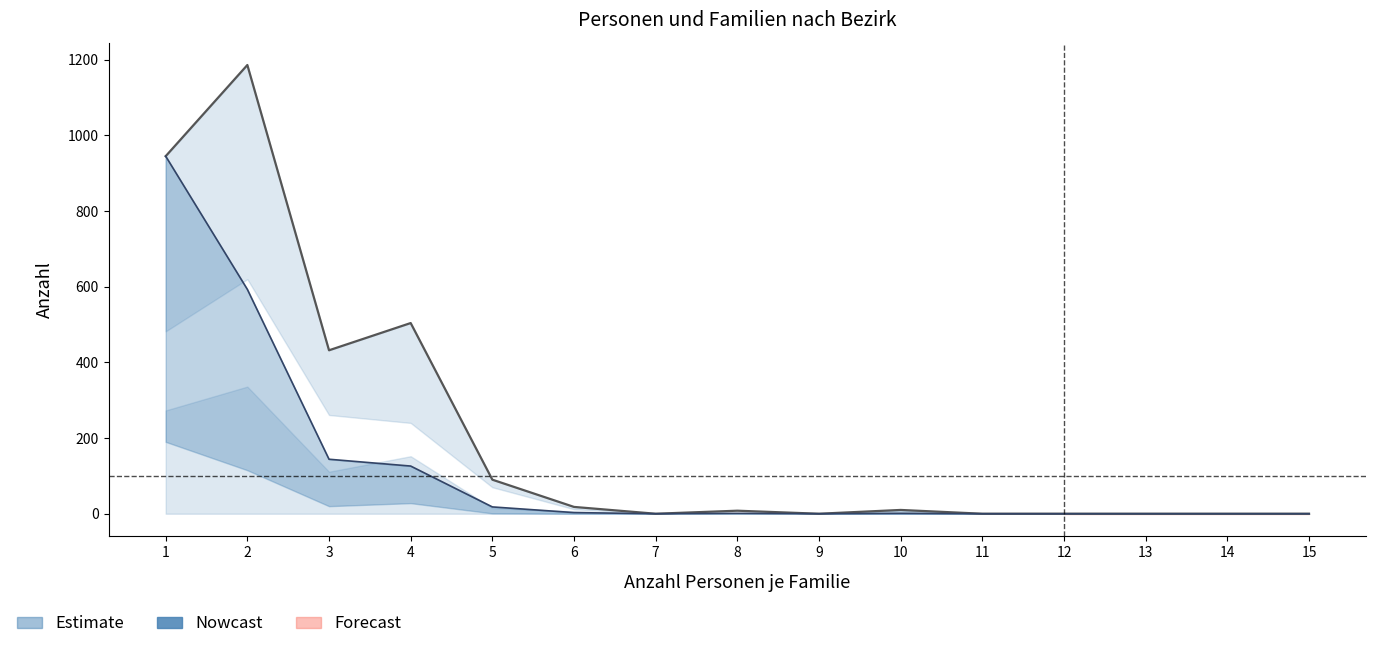

List the labels in order of value, smallest first.

7, 9, 11, 12, 13, 14, 15, 8, 10, 6, 5, 3, 4, 1, 2